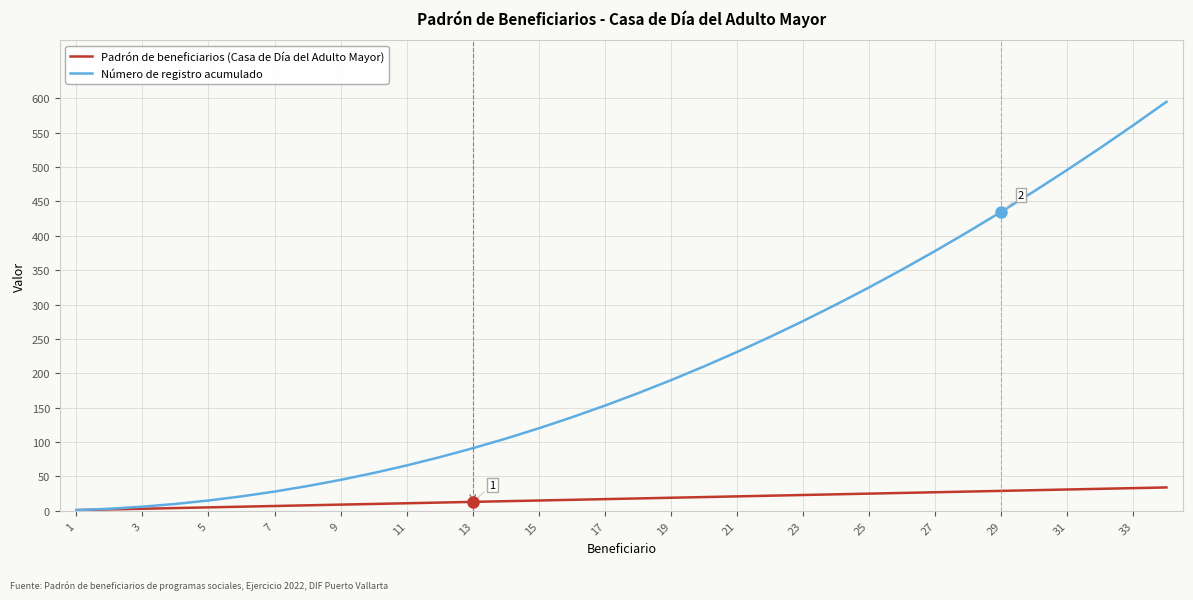

Is this an area chart (filled region under the line)?

No